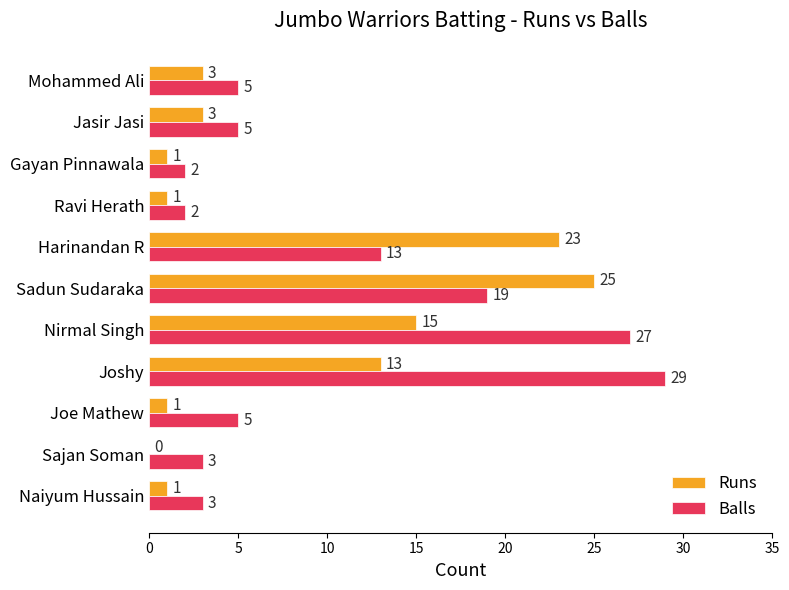

What is the sum of all Balls values?

113